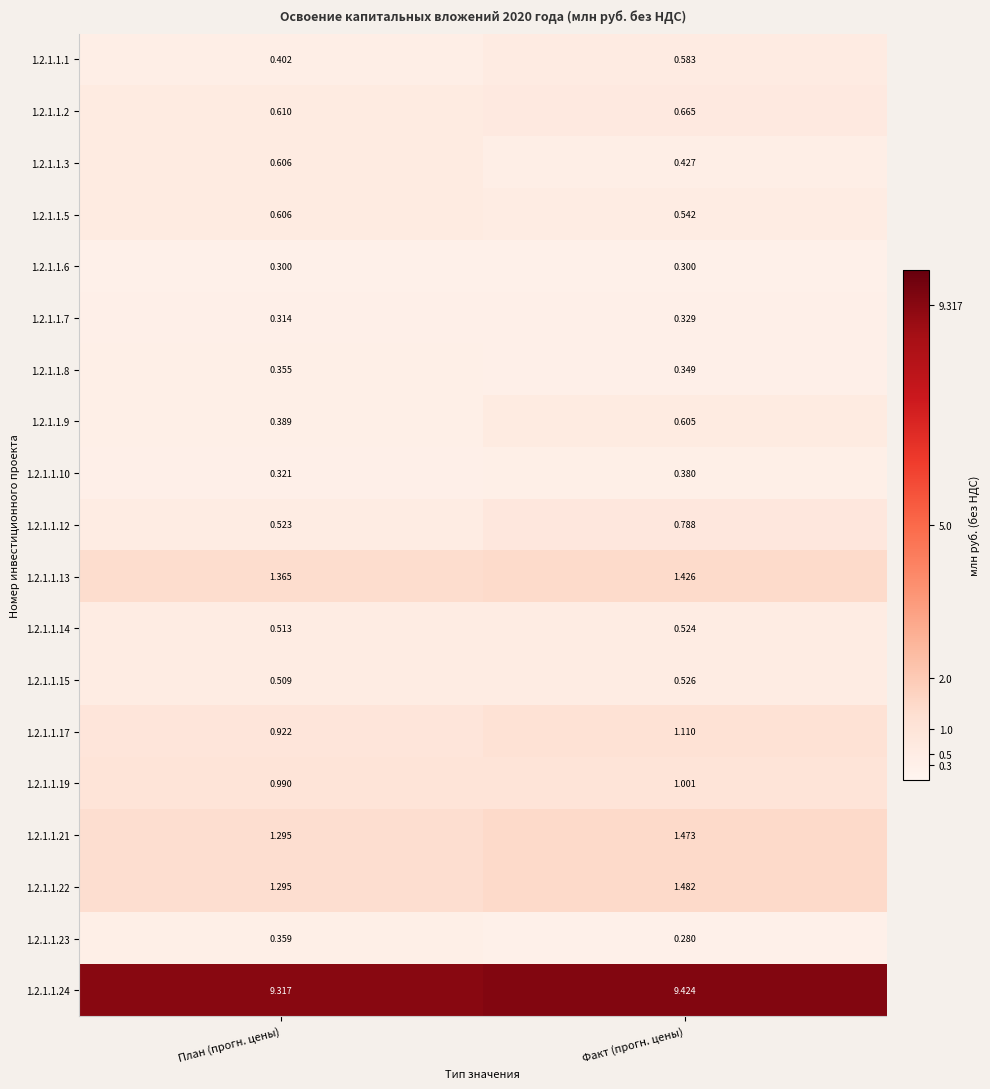

Is the value of 1.2.1.1.13 at Факт (прогн. цены) greater than the value of 1.2.1.1.15 at Факт (прогн. цены)?

Yes